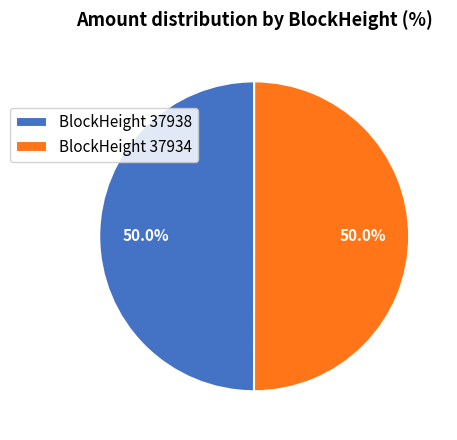

To the nearest percent, what is the average slice percentage?

50%